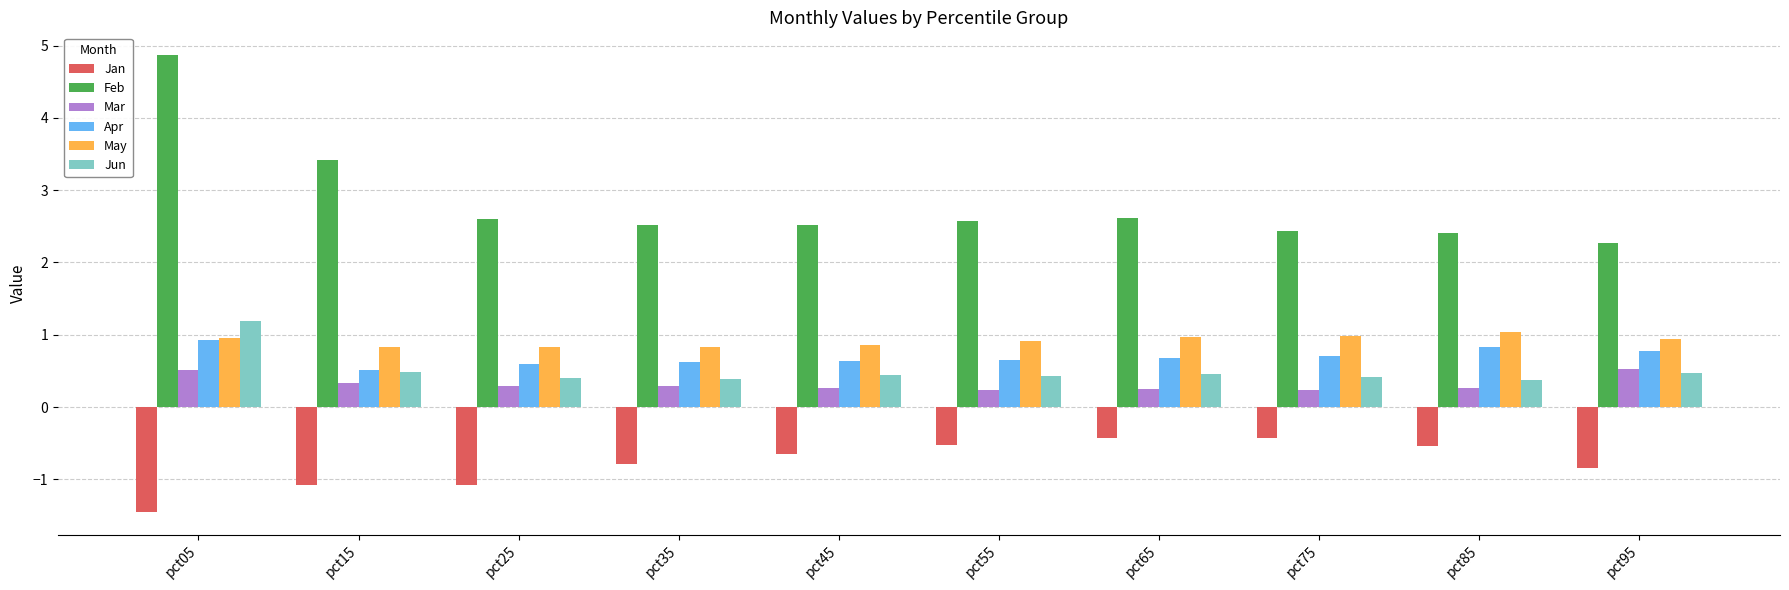

What is the highest value of the Jan series?

-0.4